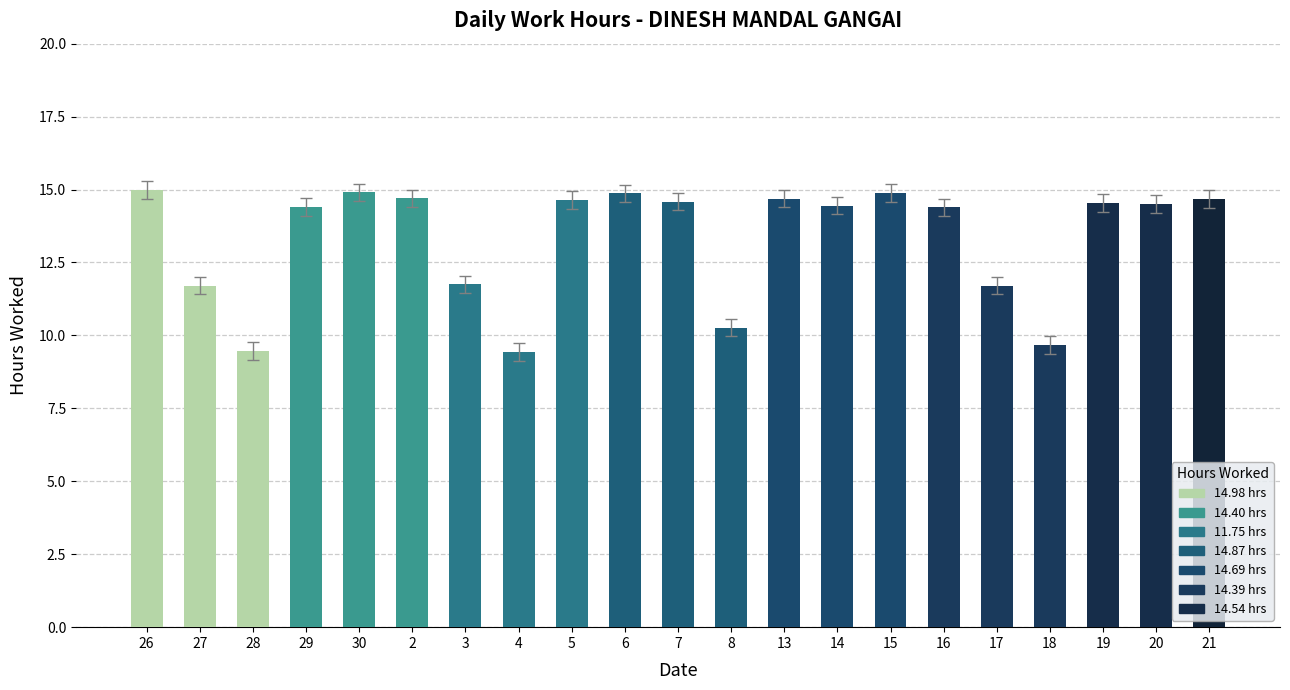

How many values are below 14?

7